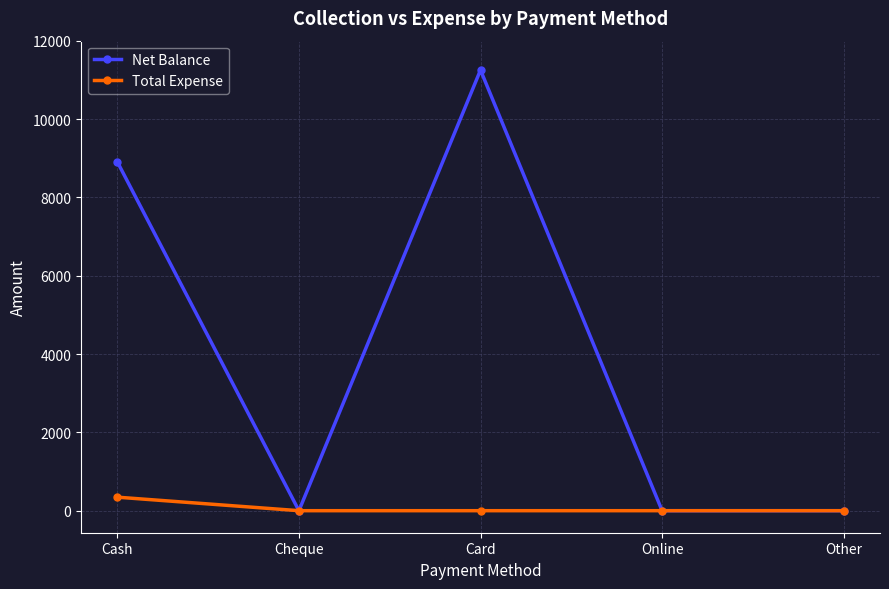

At which category is the sum across all series the highest?

Card